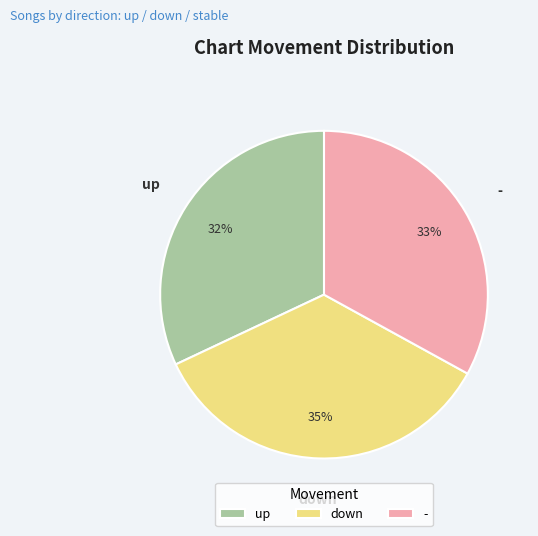

To the nearest percent, what is the difference between the up and - slice percentages?

1%